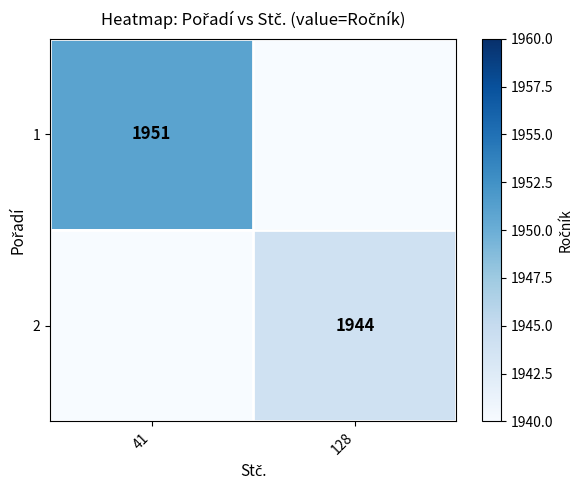

Is it true that 2 equals 1944 at 128?

True